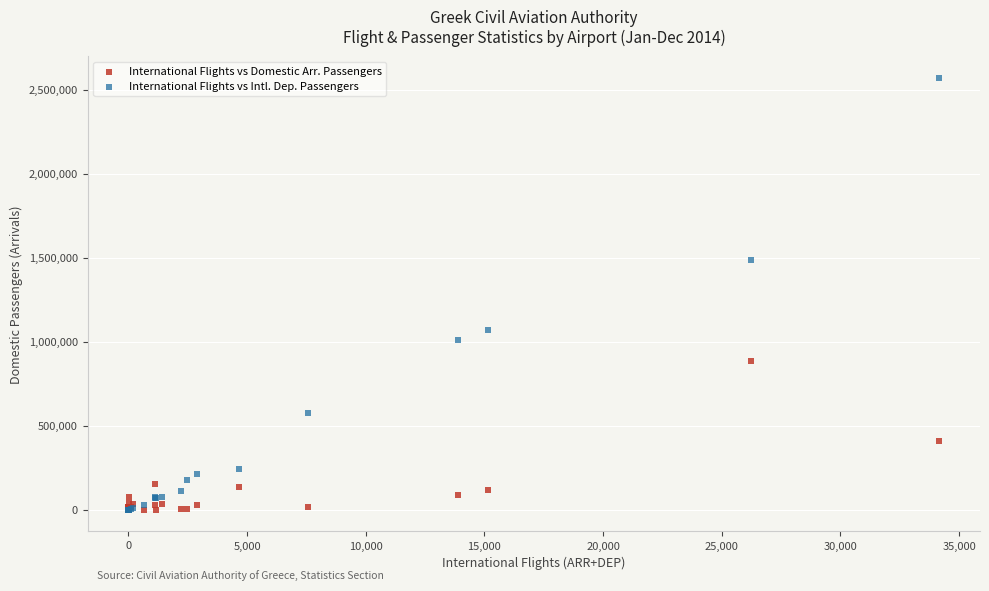

What are all the series names shown in the legend?

International Flights vs Domestic Arr. Passengers, International Flights vs Intl. Dep. Passengers